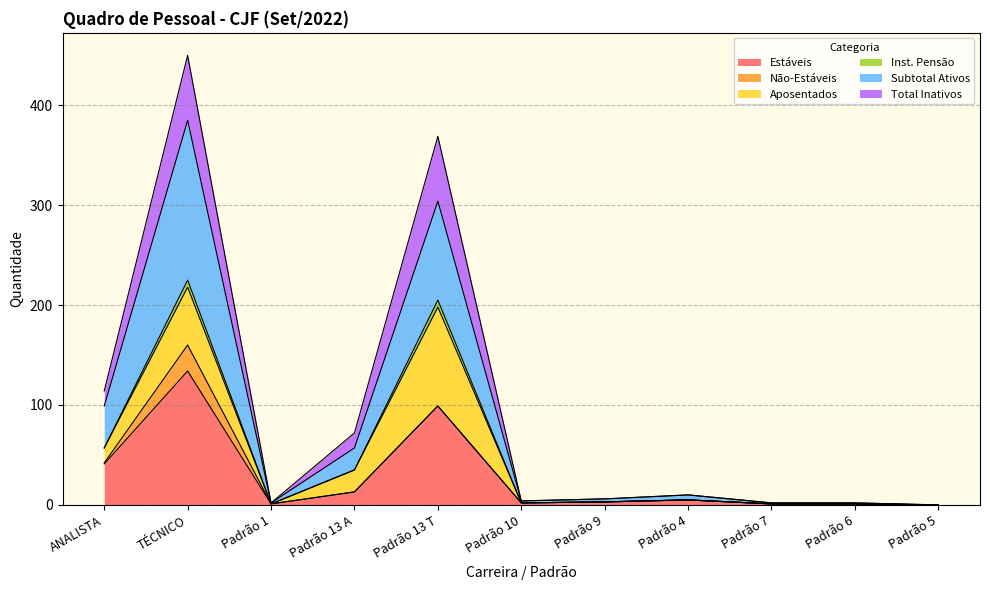

Which has a higher value, Padrão 7 or ANALISTA?

ANALISTA